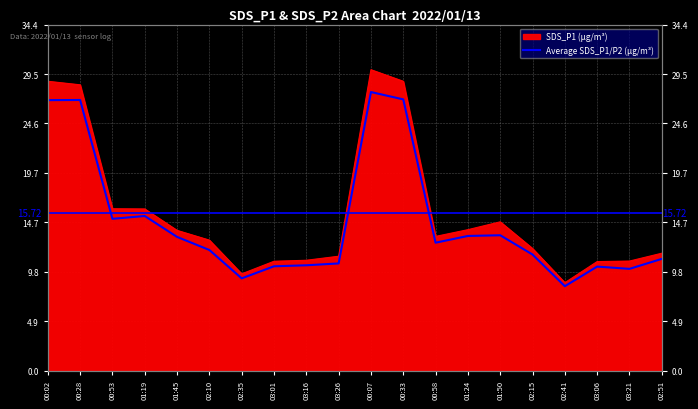

Where does the data first go above 12?

00:02